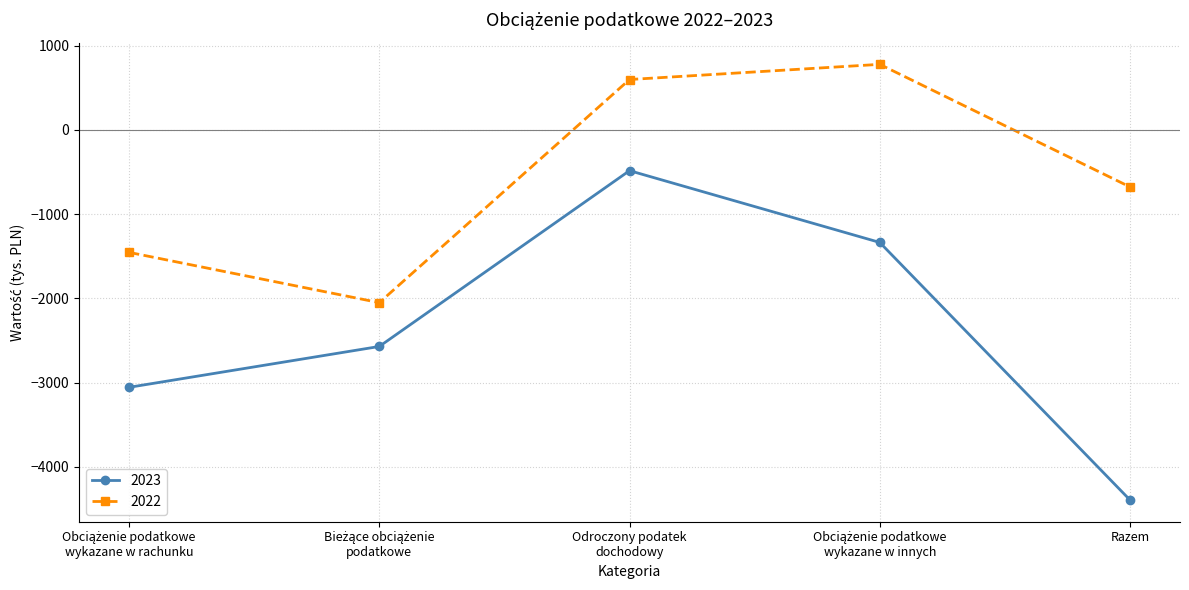

Reading right to left, extract all data points from this chart.

2023: -4394	-1337	-485	-2572	-3057
2022: -678	777	597	-2052	-1455